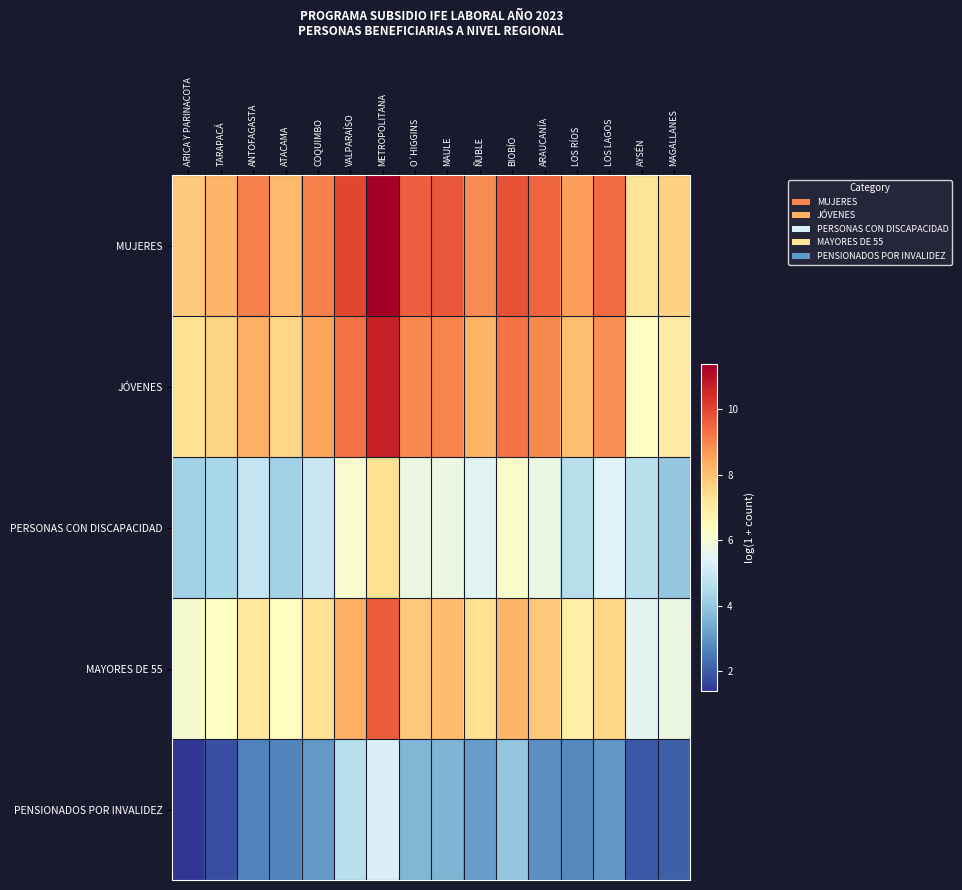

Which series has the largest total across all categories?

MUJERES